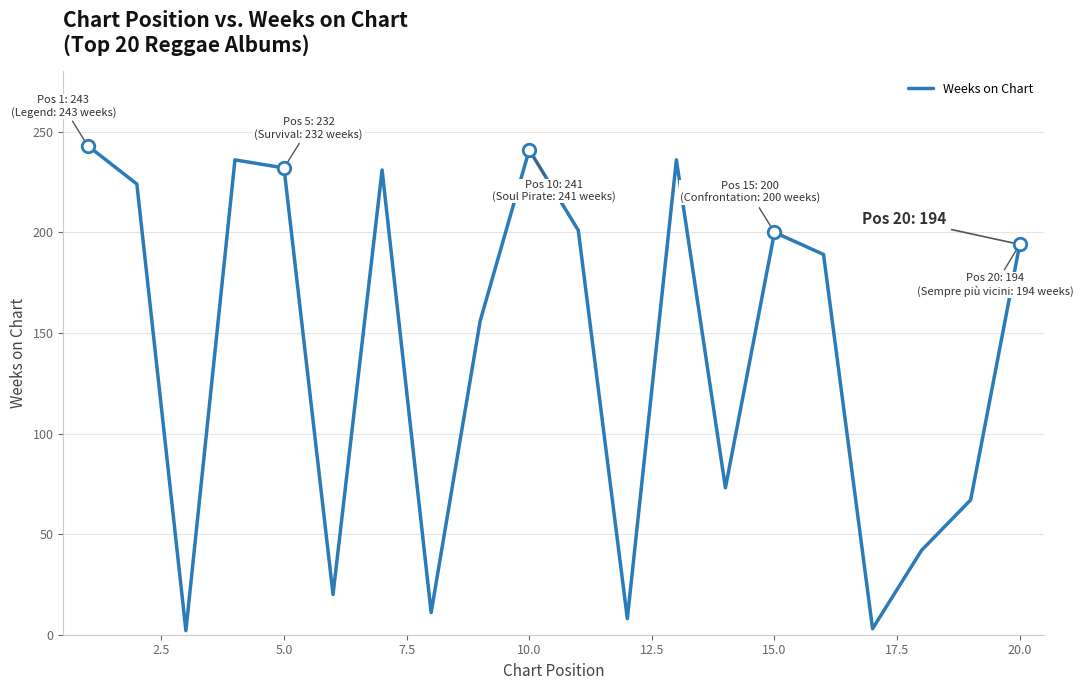

What is the difference between the maximum and minimum values?

241